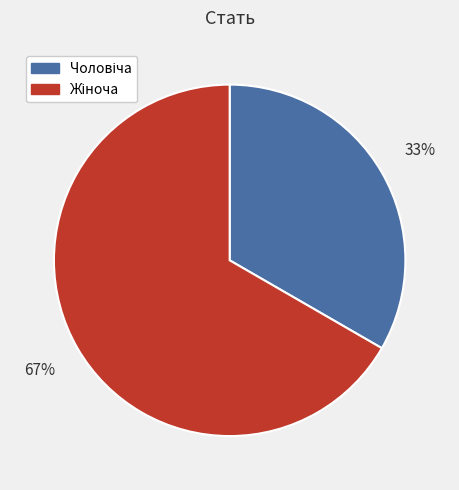

Count the number of slices in the pie.

2